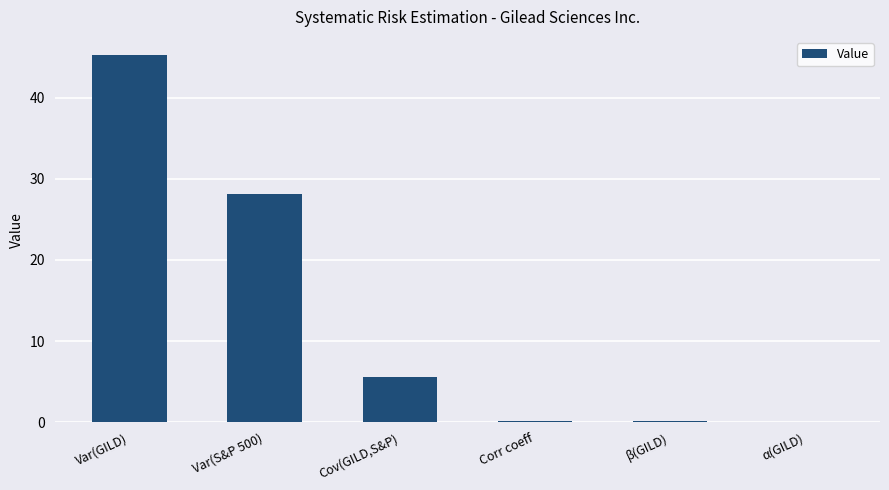

Where is the data nearest to the value 22?

Var(S&P 500)